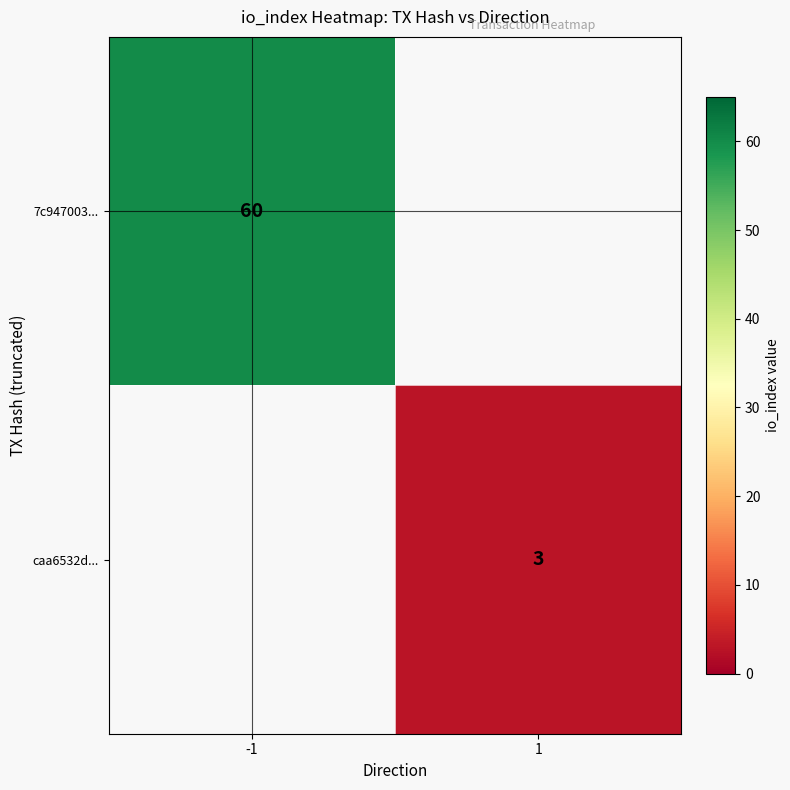

At how many categories does at least one series exceed 30?

1